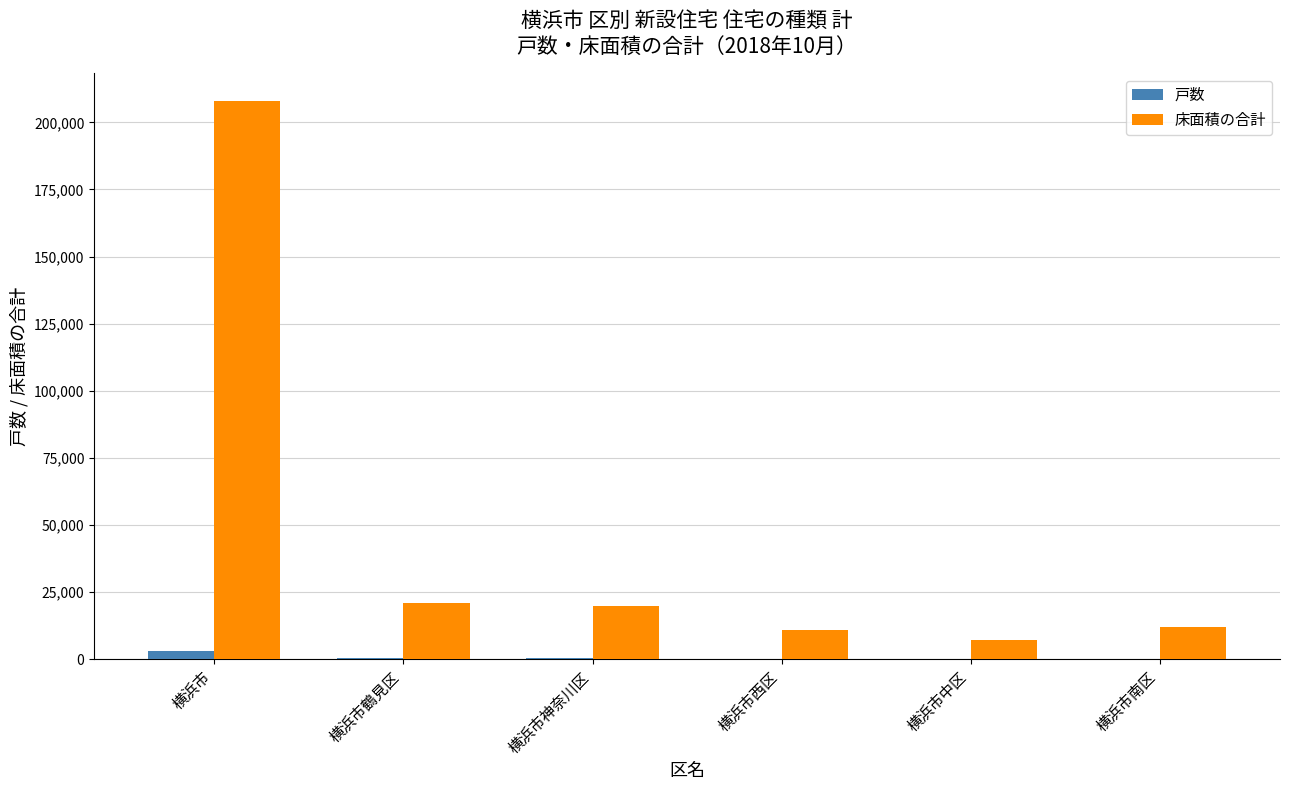

At which label does 床面積の合計 reach its peak?

横浜市